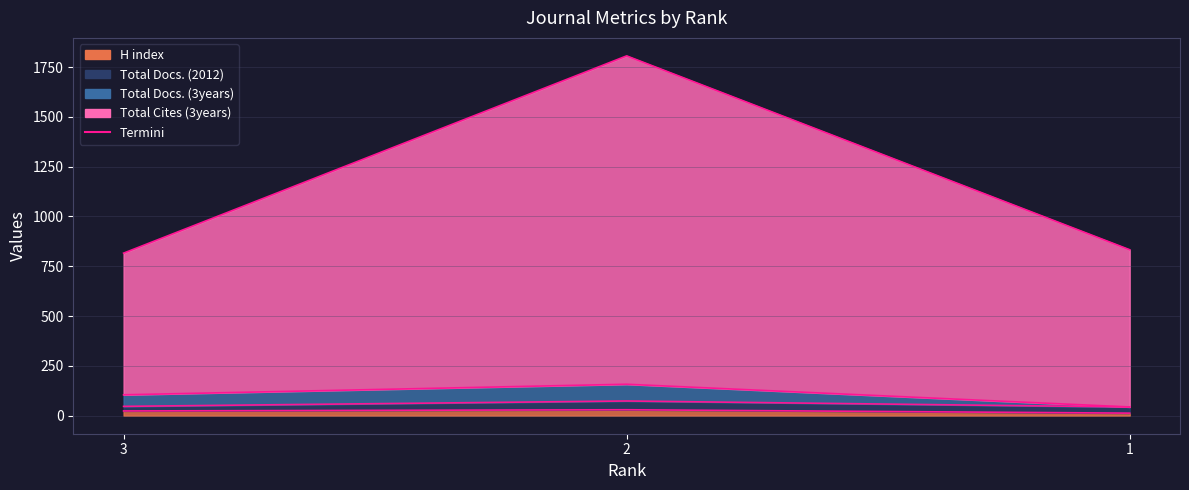

At which label is Total Cites (3years) closest to 1311?

1